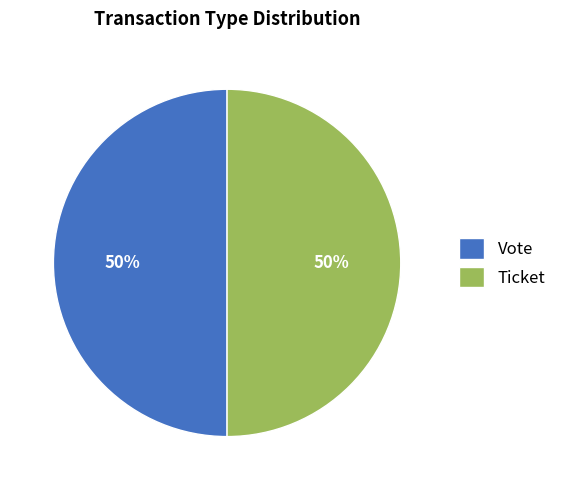

Is it true that Ticket is 1% of the pie?

False